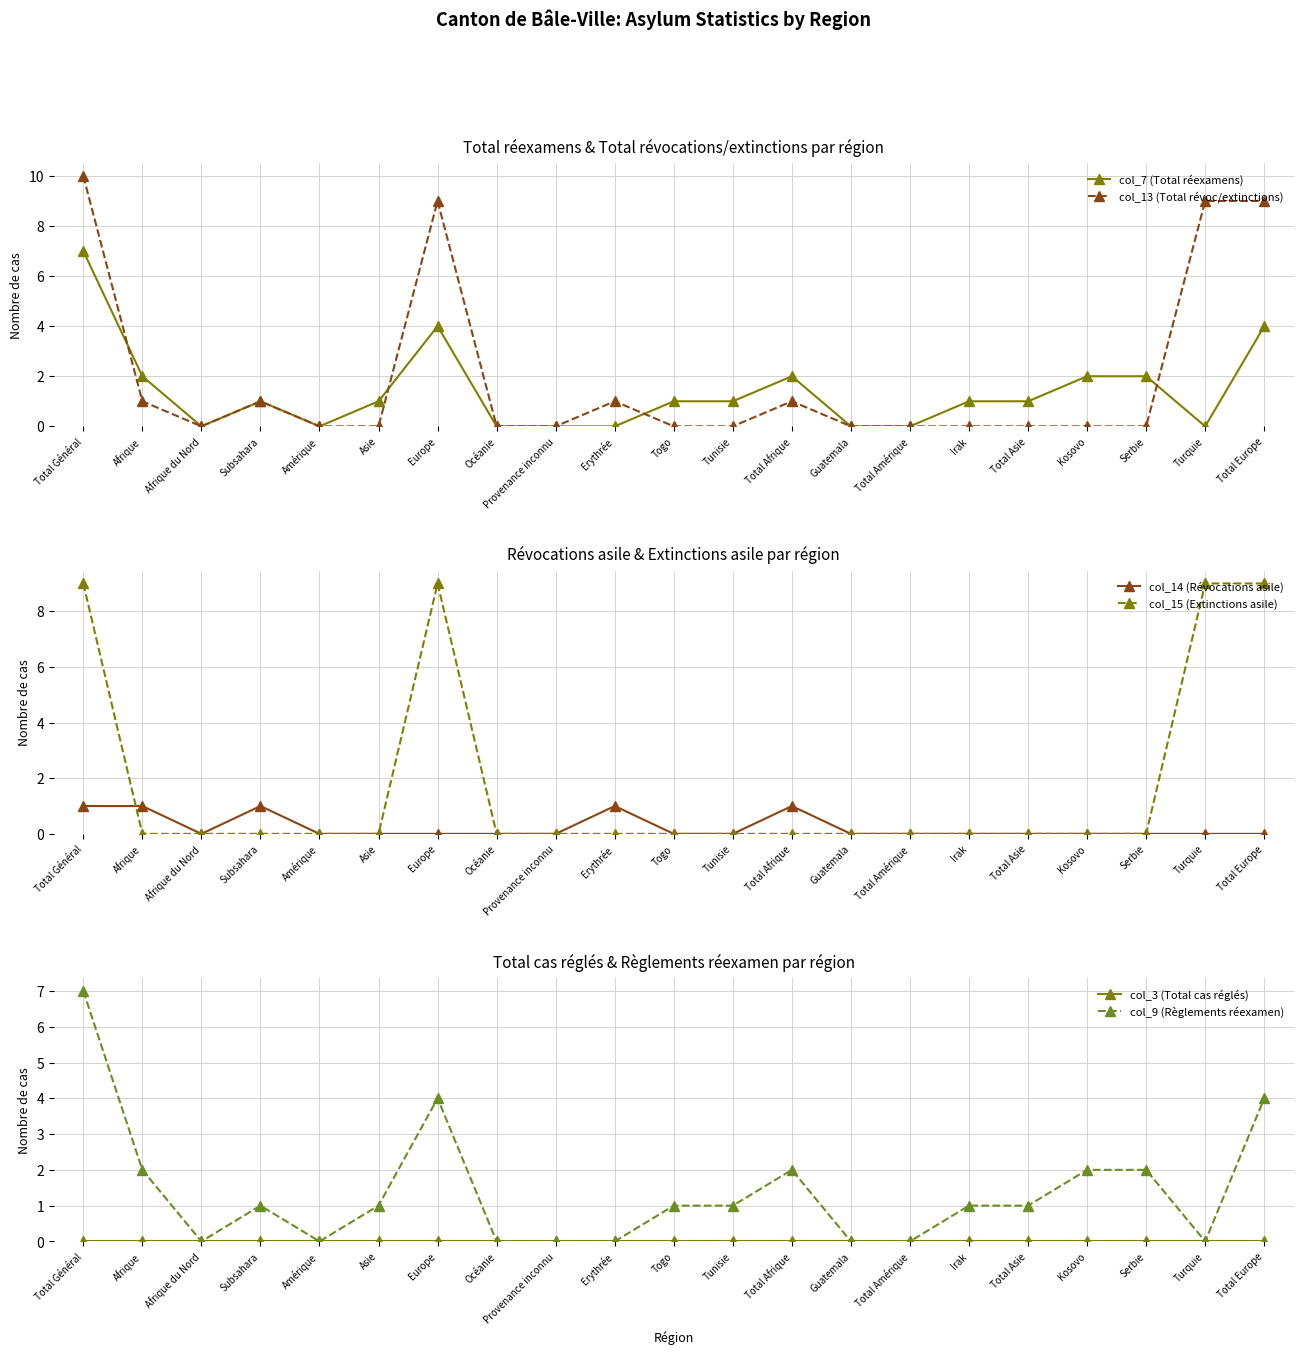

Count the col_13 (Total révoc/extinctions) values in the range 0 to 1.

17